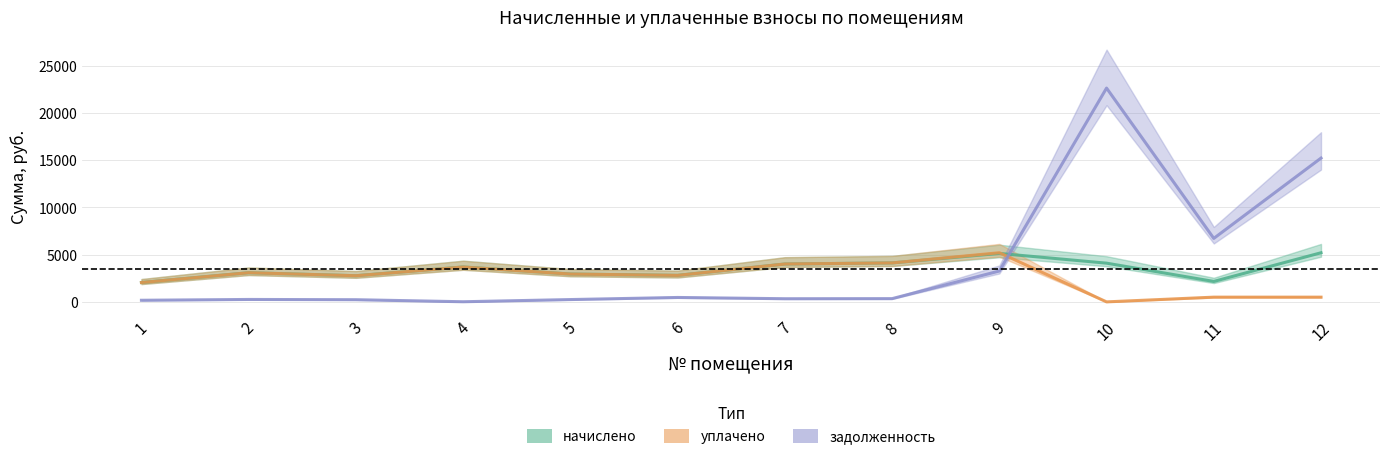

What is the sum of the задолженность values at 7 and 6?

801.4